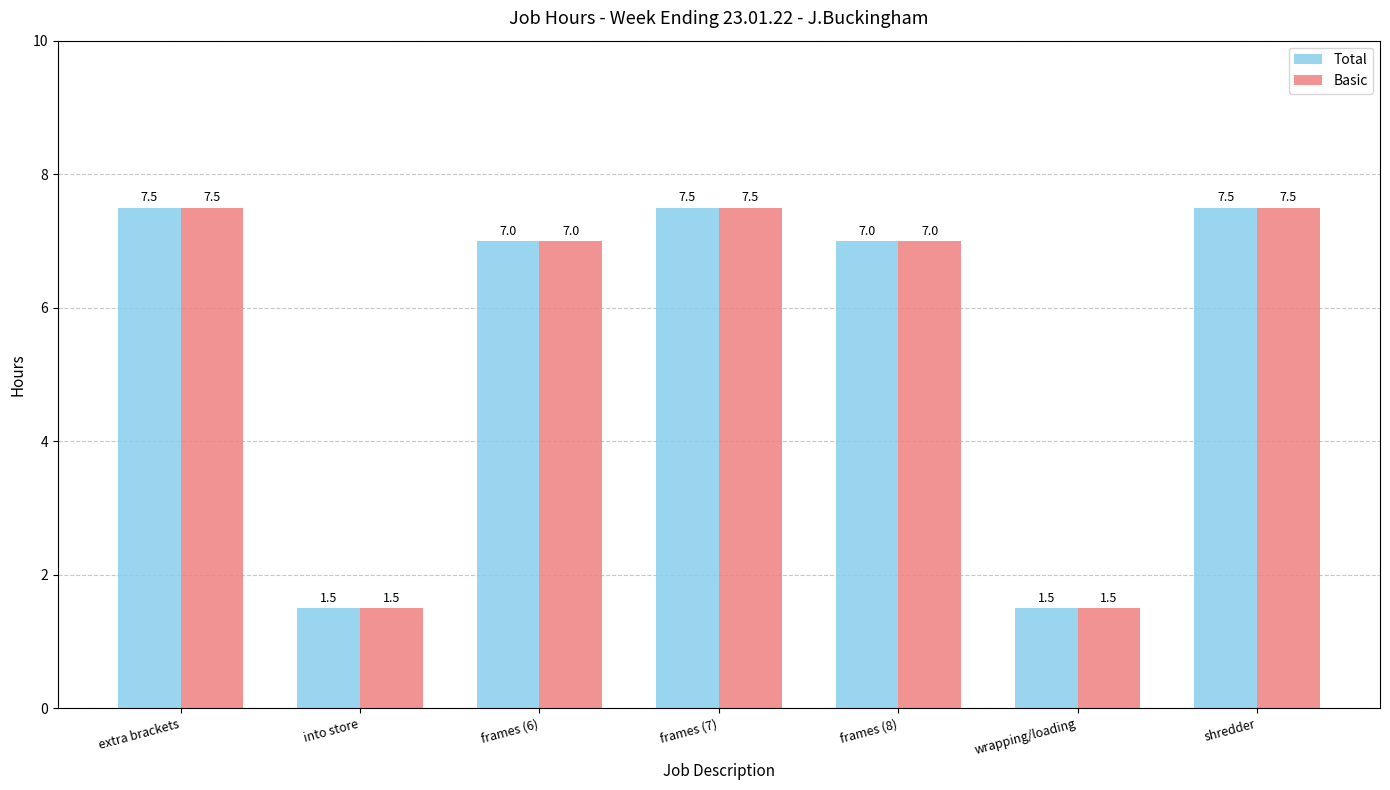

What is the difference between the maximum and minimum values in the Basic series?

6.0